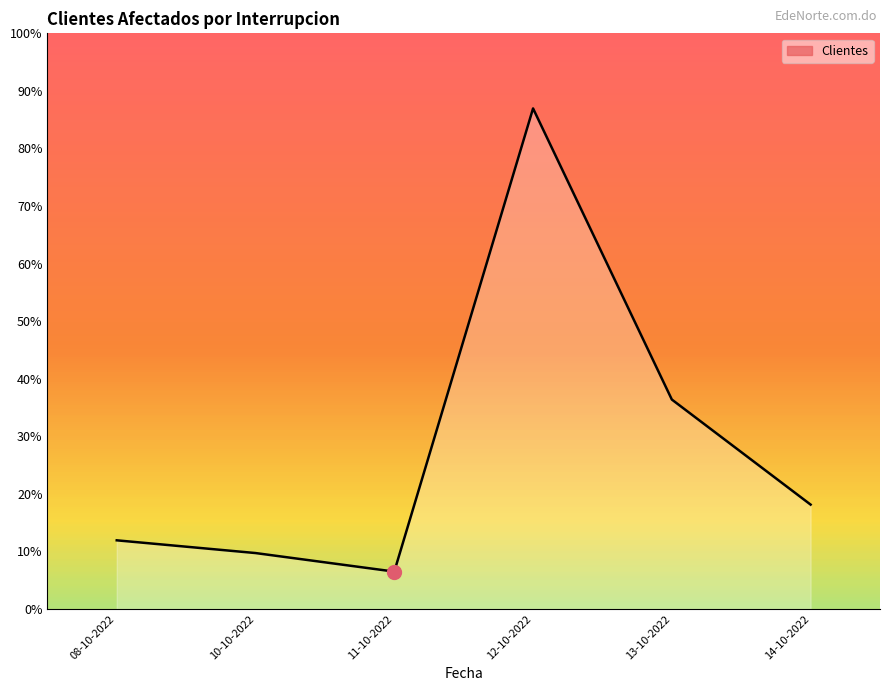

Reading left to right, extract all data points from this chart.

8468	6899	4612	61701	25819	12870